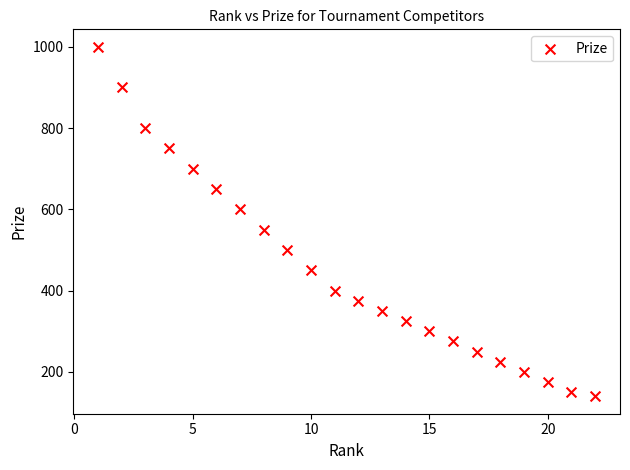

What Y value in the scatter plot is closest to 570?

550